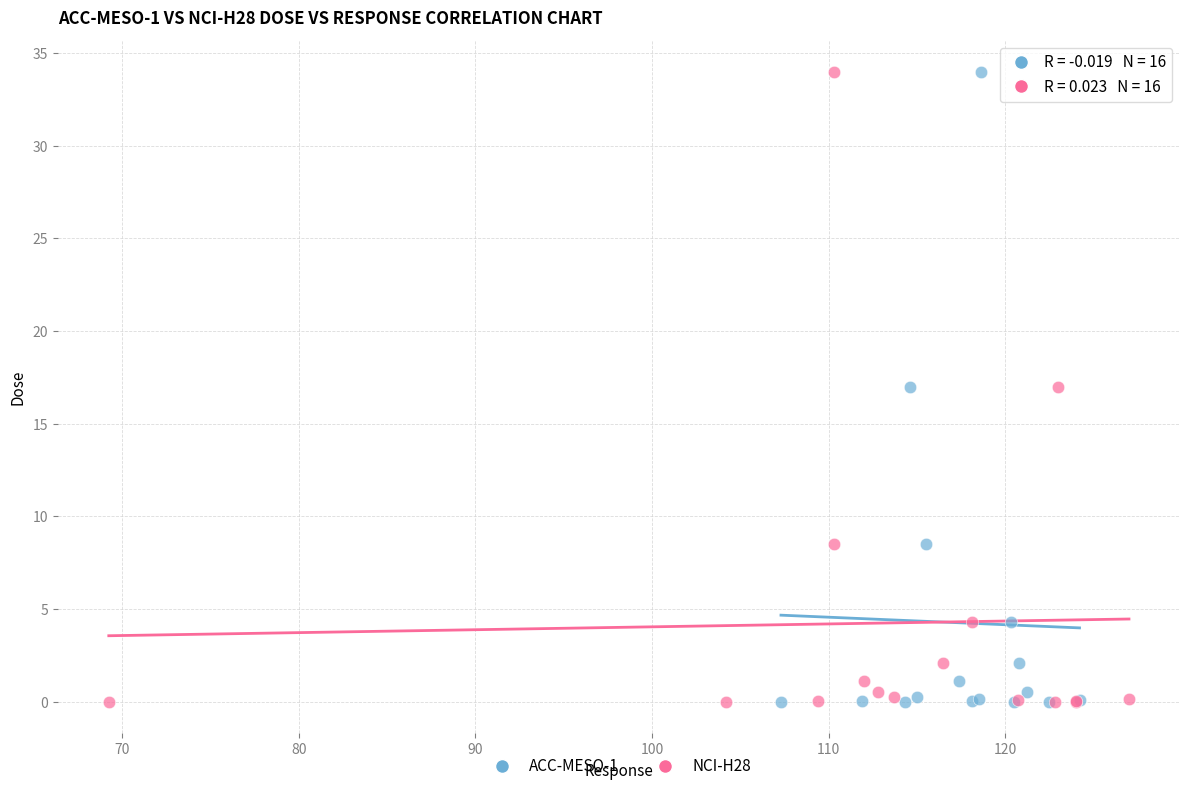

What are all the series names shown in the legend?

ACC-MESO-1, NCI-H28